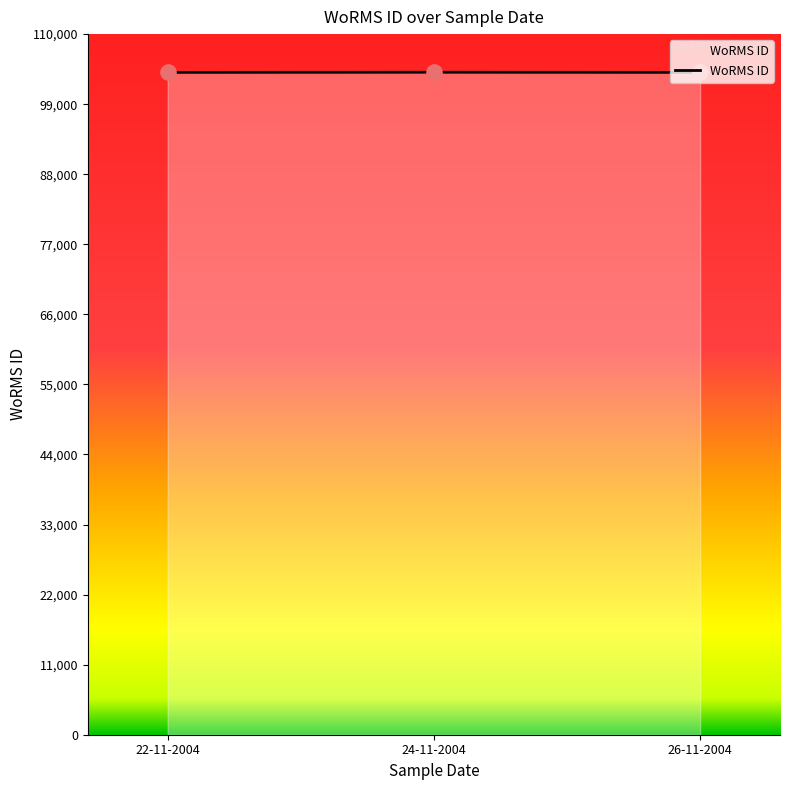

What is the change in value from 22-11-2004 to 24-11-2004?

+23